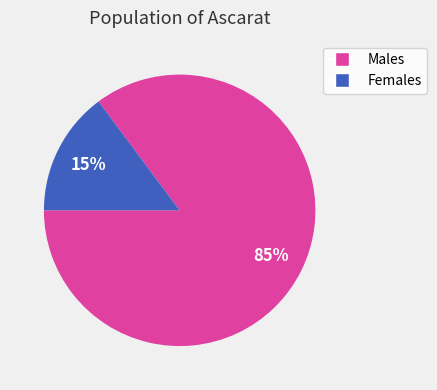

Is there a majority slice in this chart?

Yes